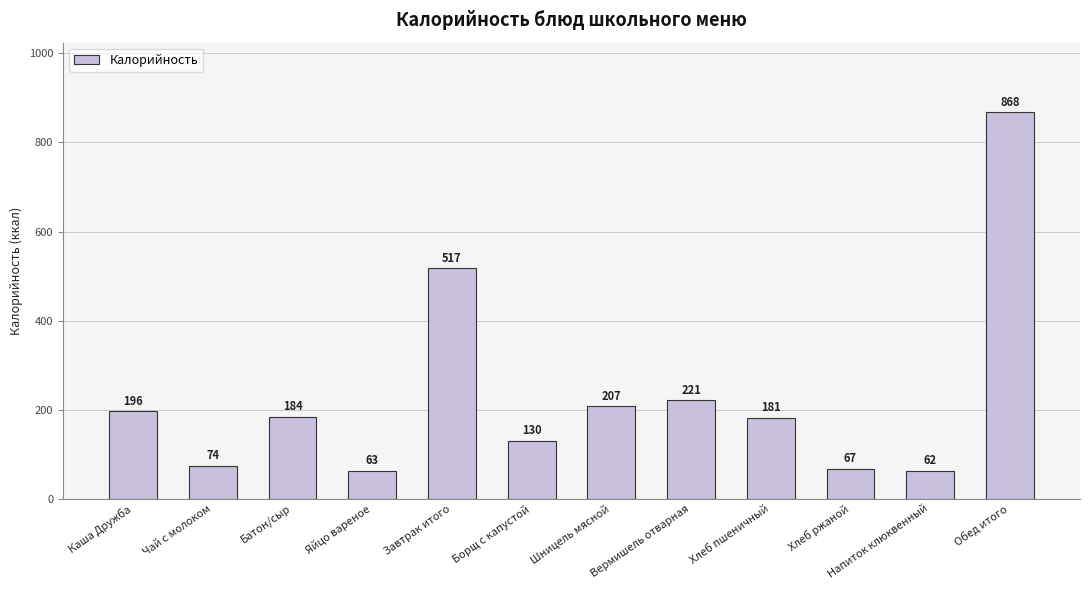

True or false: the data shows 90 at Борщ с капустой.

False